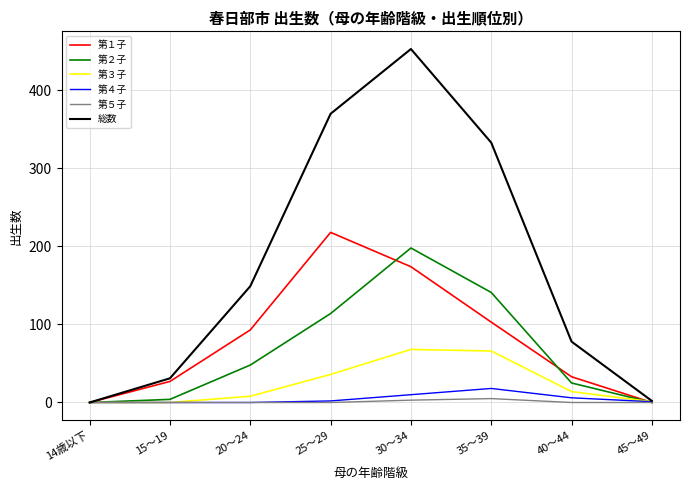

What is the difference between the second highest and minimum values in the 第４子 series?

10